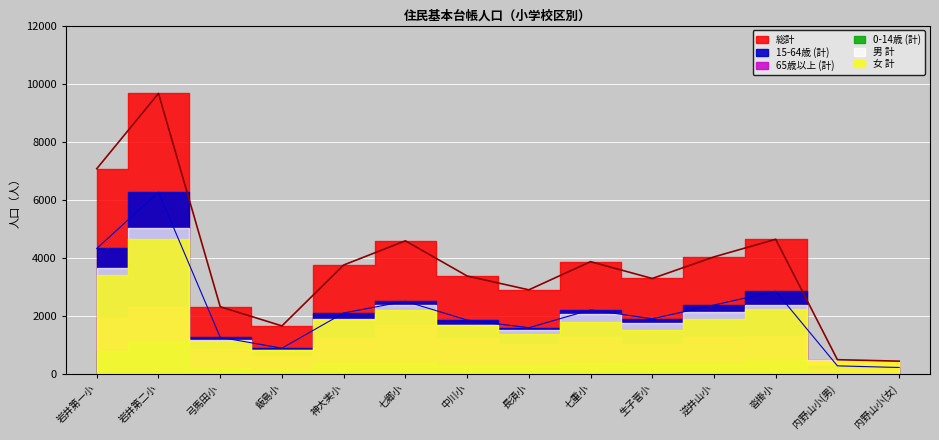

What is the value of the 女 計 point at the 10th from the left?

1533